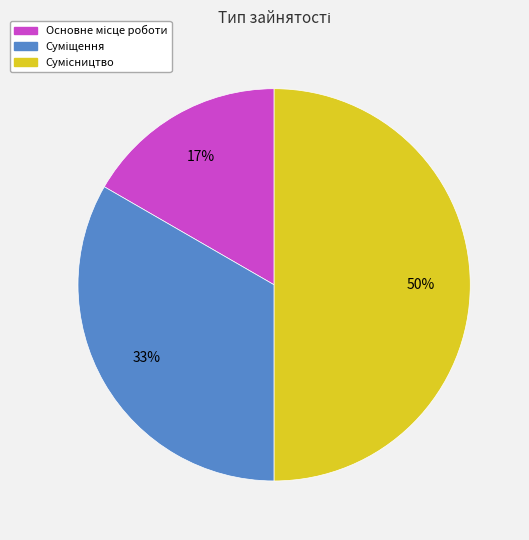

Count the number of slices in the pie.

3